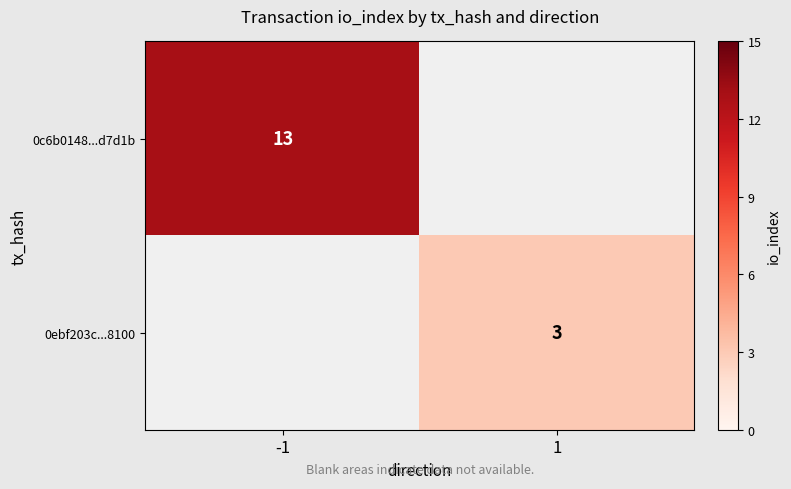

Count the number of data series in this chart.

2